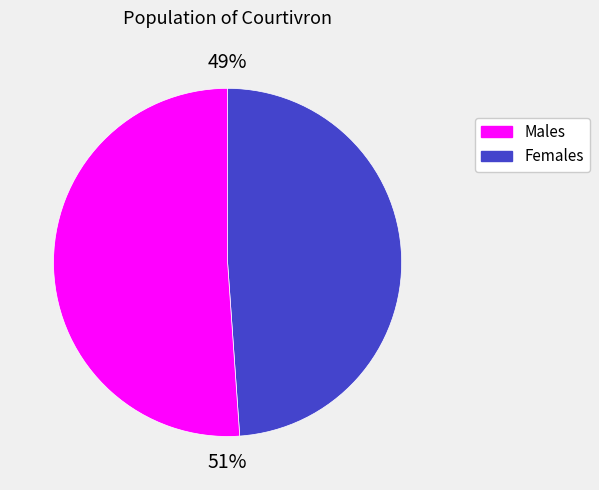

Does any single category account for the majority?

Yes